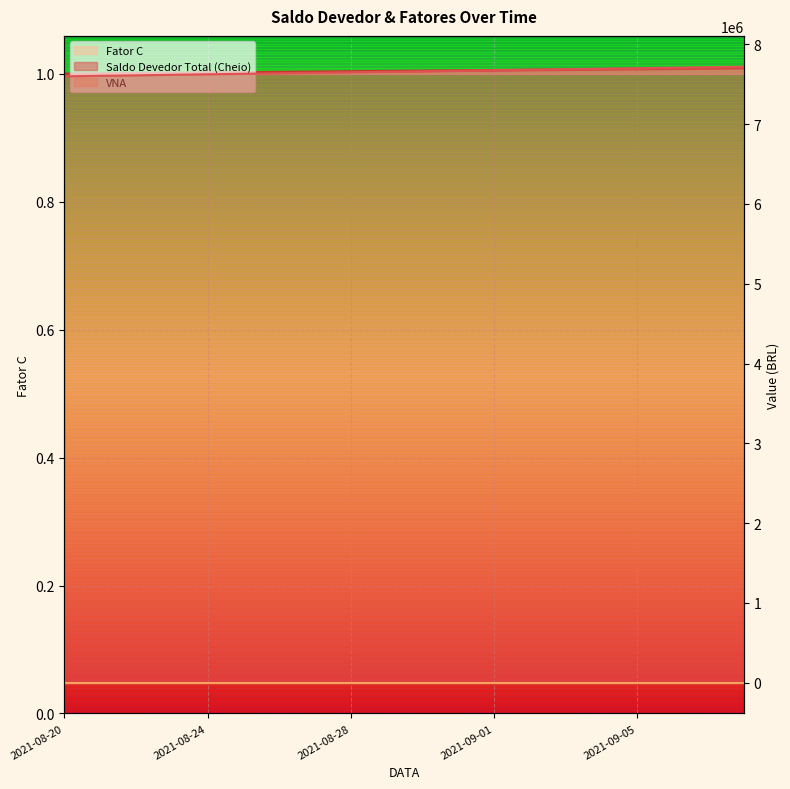

What is the highest value of the VNA series?

1.0